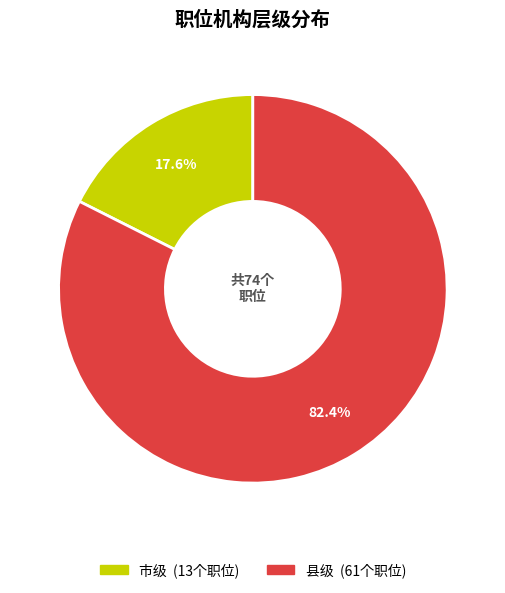

Is there any slice that represents more than half of the pie?

Yes